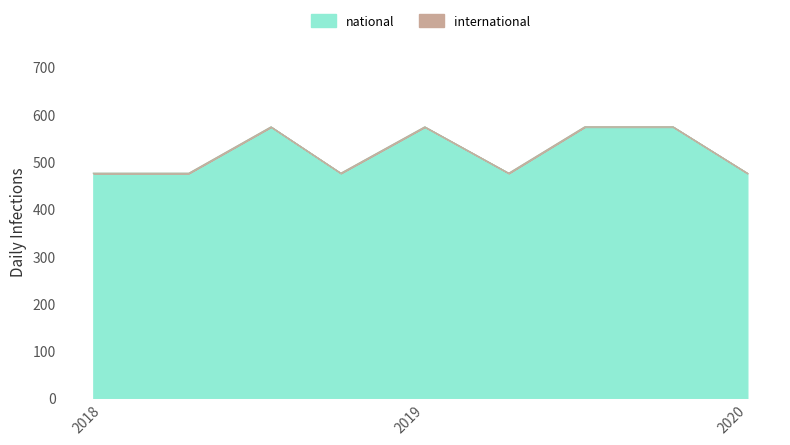

How many points are higher than both their immediate neighbors (excluding endpoints)?

2